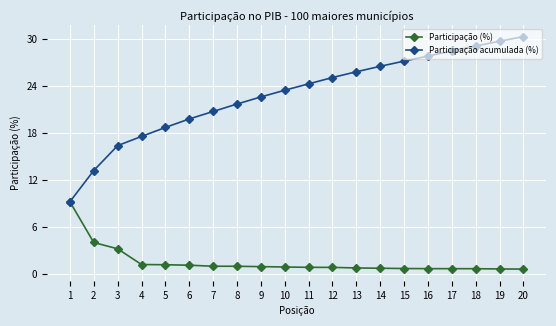

Is it true that Participação (%) equals 9.2 at 1?

True